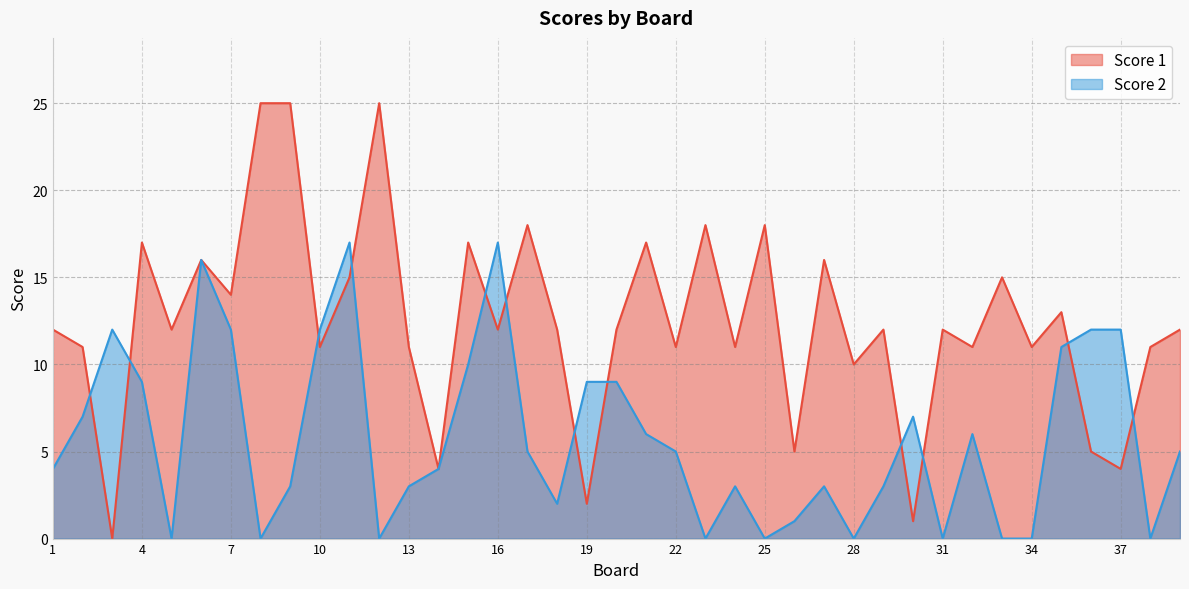

At which label does Score 2 first exceed 5?

2